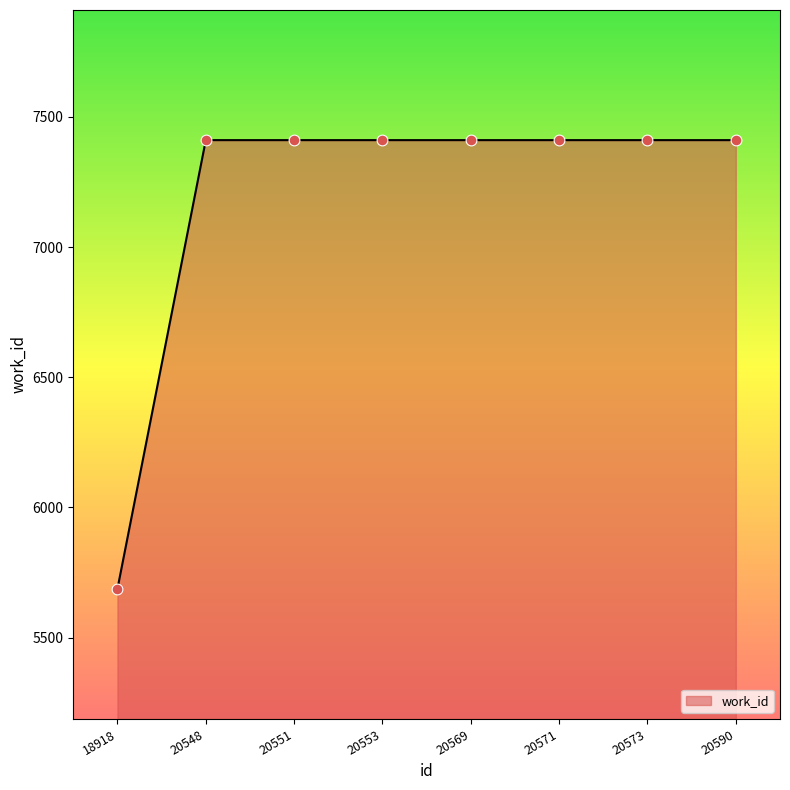

What is the change in value from 18918 to 20569?

+1724